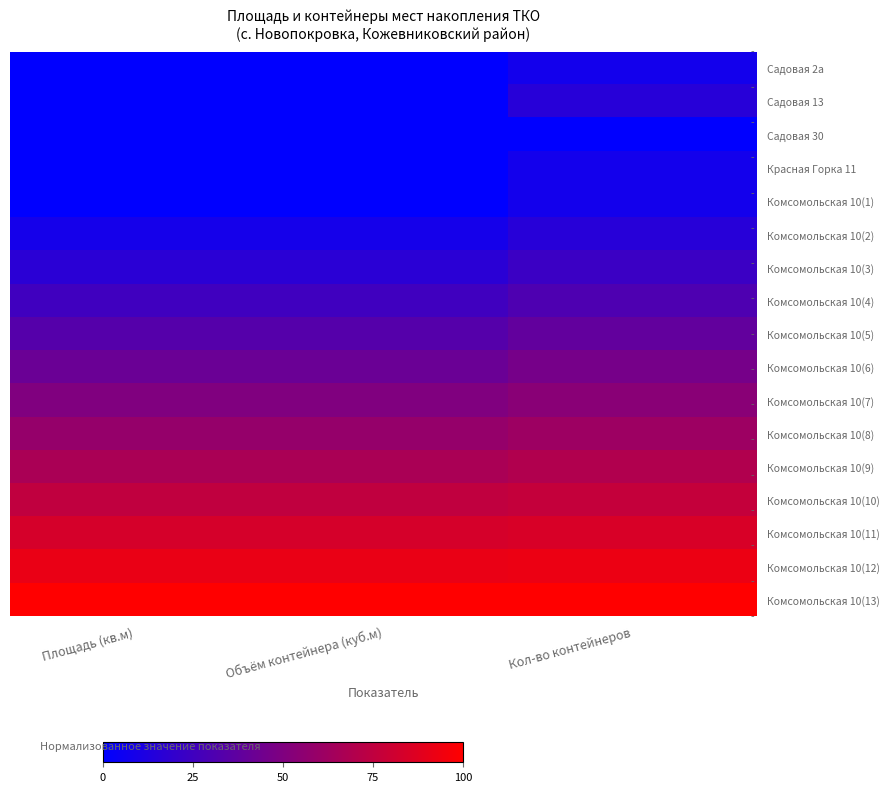

At Объём контейнера (куб.м), list the series in order from smallest to largest.

Садовая 2а, Садовая 13, Садовая 30, Красная Горка 11, Комсомольская 10(1), Комсомольская 10(2), Комсомольская 10(3), Комсомольская 10(4), Комсомольская 10(5), Комсомольская 10(6), Комсомольская 10(7), Комсомольская 10(8), Комсомольская 10(9), Комсомольская 10(10), Комсомольская 10(11), Комсомольская 10(12), Комсомольская 10(13)